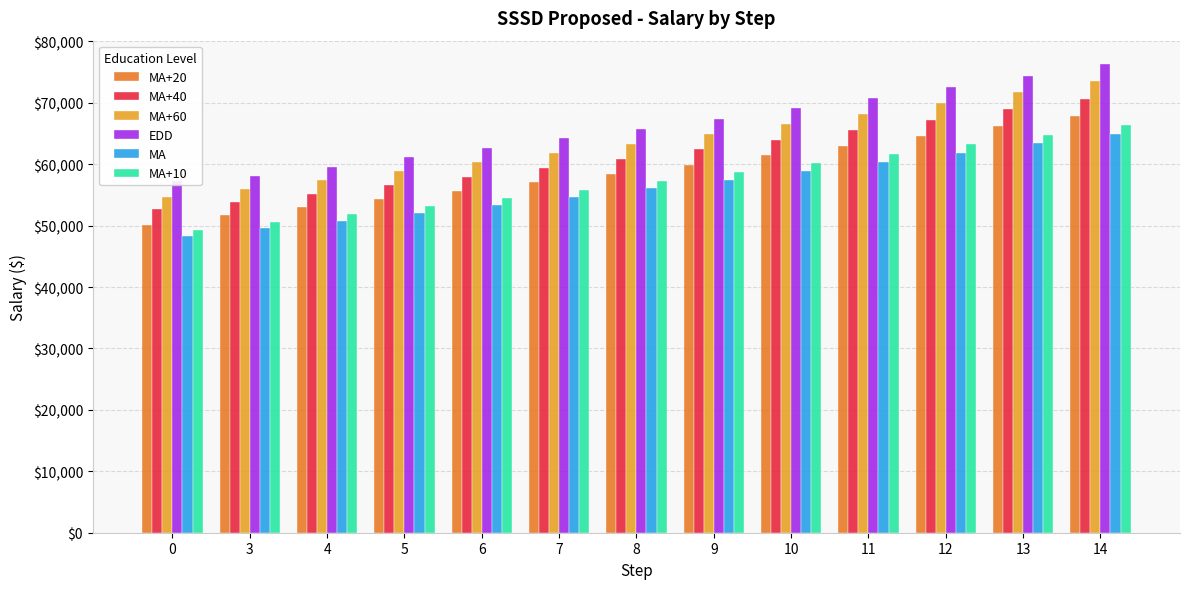

Reading right to left, transcribe all the data shown in this chart.

MA+20: 14=67822.7	13=66168.5	12=64554.7	11=62980.2	10=61444.1	9=59945.4	8=58483.3	7=57056.9	6=55665.3	5=54307.6	4=52983.0	3=51690.7	0=50116.7
MA+40: 14=70648.7	13=68925.6	12=67244.4	11=65604.3	10=64004.2	9=62443.1	8=60920.1	7=59434.3	6=57984.7	5=56570.4	4=55190.6	3=53844.5	0=52665.6
MA+60: 14=73474.6	13=71682.6	12=69934.2	11=68228.5	10=66564.4	9=64940.9	8=63357.0	7=61811.7	6=60304.1	5=58833.2	4=57398.3	3=55998.3	0=54725.6
EDD: 14=76300.6	13=74439.6	12=72624.0	11=70852.7	10=69124.6	9=67438.6	8=65793.8	7=64189.0	6=62623.4	5=61096.0	4=59605.9	3=58152.1	0=57198.1
MA: 14=64996.8	13=63411.5	12=61864.9	11=60356.0	10=58883.9	9=57447.7	8=56046.5	7=54679.5	6=53345.9	5=52044.8	4=50775.4	3=49537.0	0=48349.6
MA+10: 14=66409.8	13=64790.0	12=63209.8	11=61668.1	10=60164.0	9=58696.6	8=57264.9	7=55868.2	6=54505.6	5=53176.2	4=51879.2	3=50613.9	0=49226.3